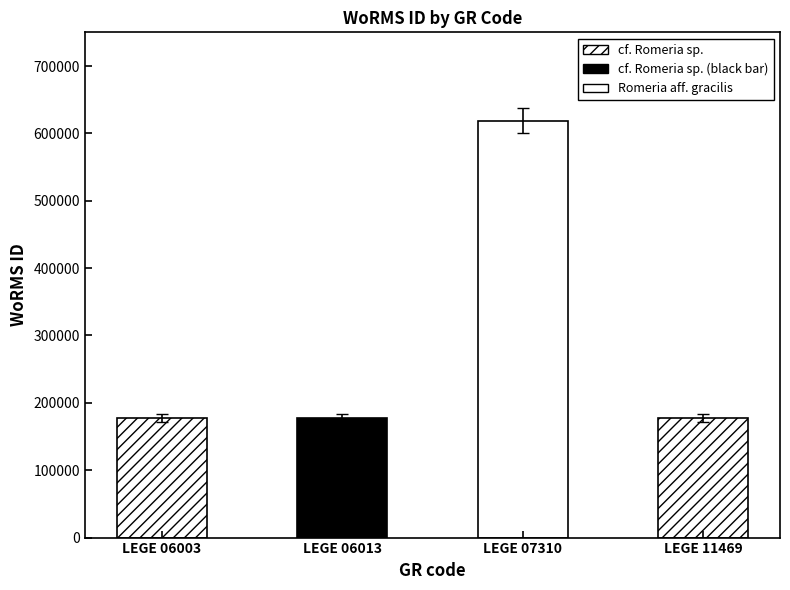

What is the ratio of the value at LEGE 06003 to the value at LEGE 06013?

1.0